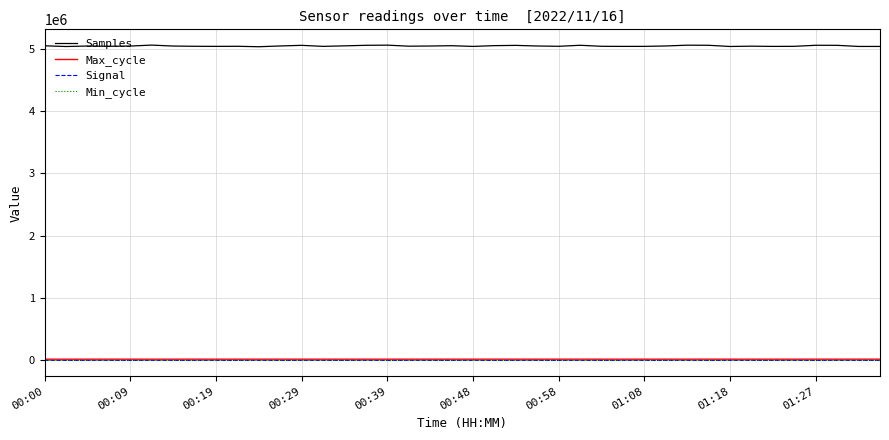

How many Signal values are between -60 and -59?

39